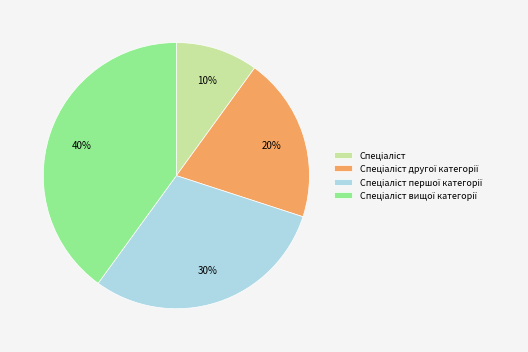

To the nearest percent, what is the average slice percentage?

25%